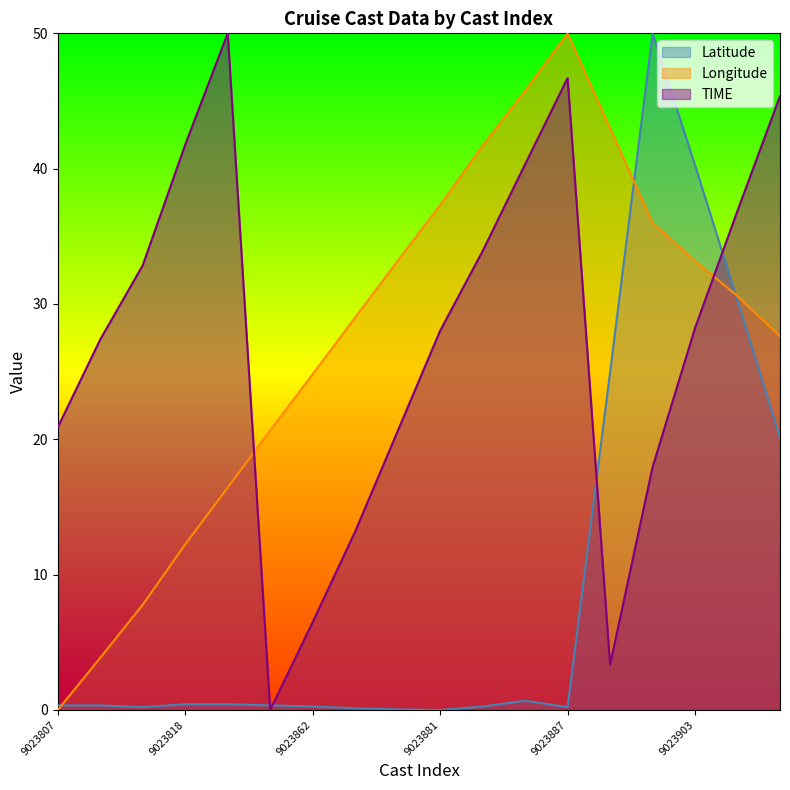

Count the number of data series in this chart.

3